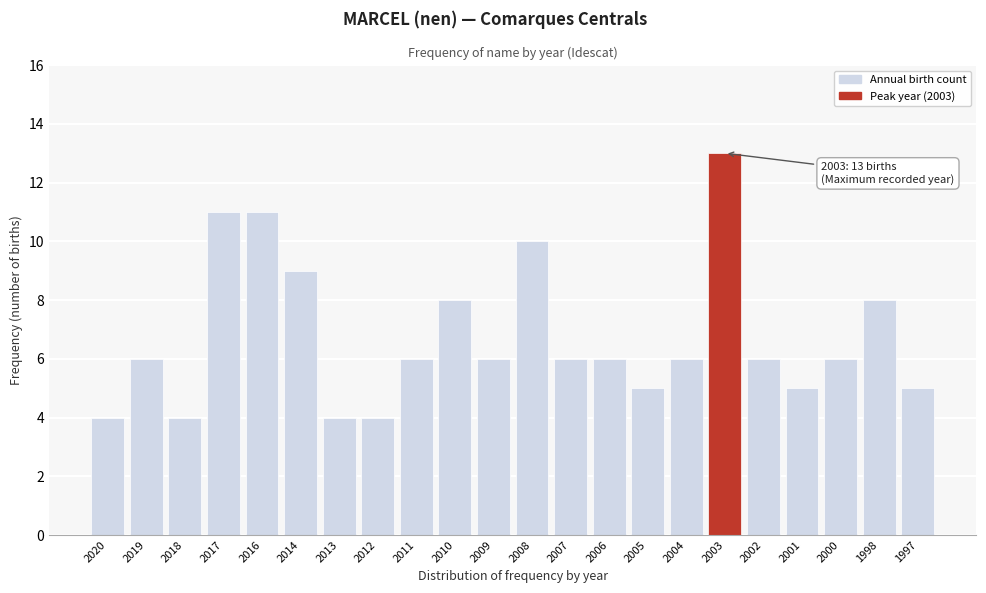

Reading left to right, transcribe all the data shown in this chart.

4	6	4	11	11	9	4	4	6	8	6	10	6	6	5	6	13	6	5	6	8	5